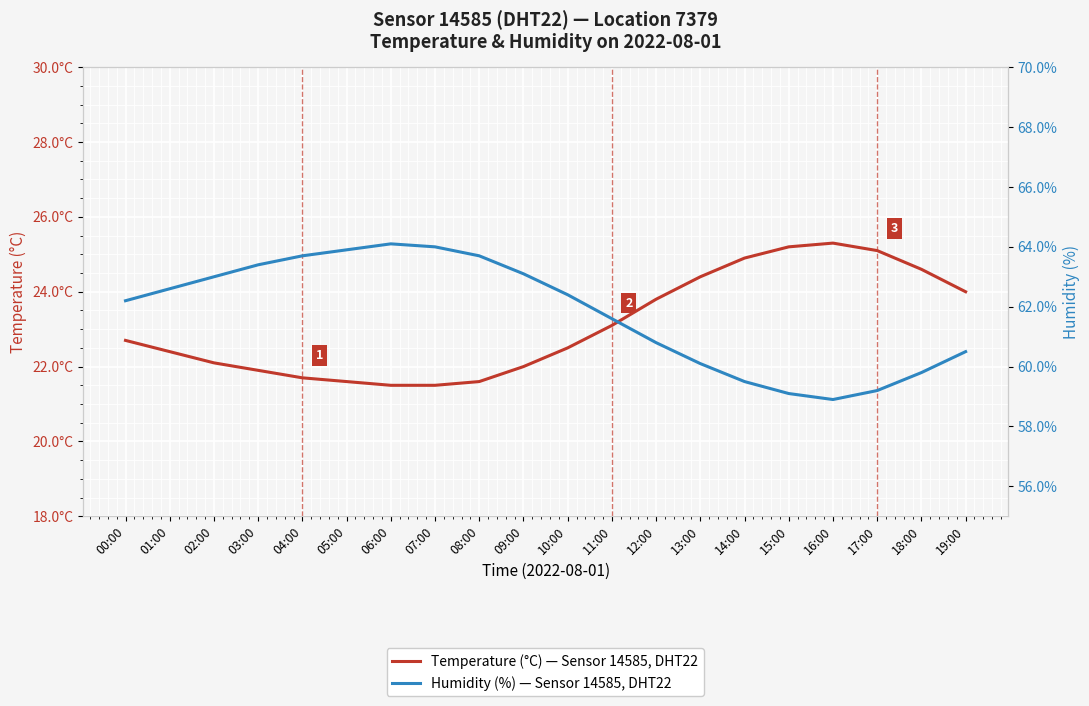

True or false: Temperature (°C) — Sensor 14585, DHT22 and Humidity (%) — Sensor 14585, DHT22 intersect in this chart.

False